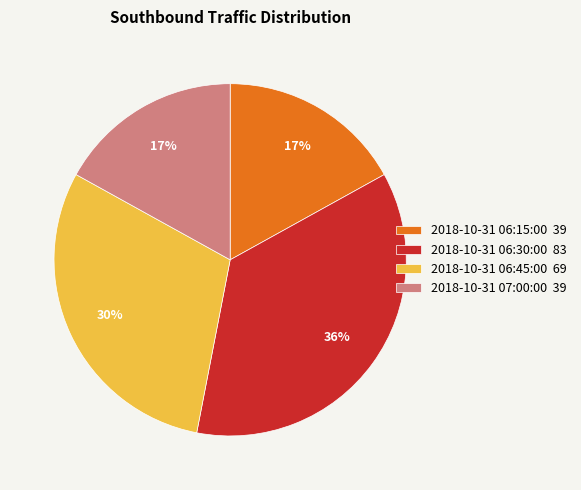

Which category has the biggest portion of the pie?

2018-10-31 06:30:00